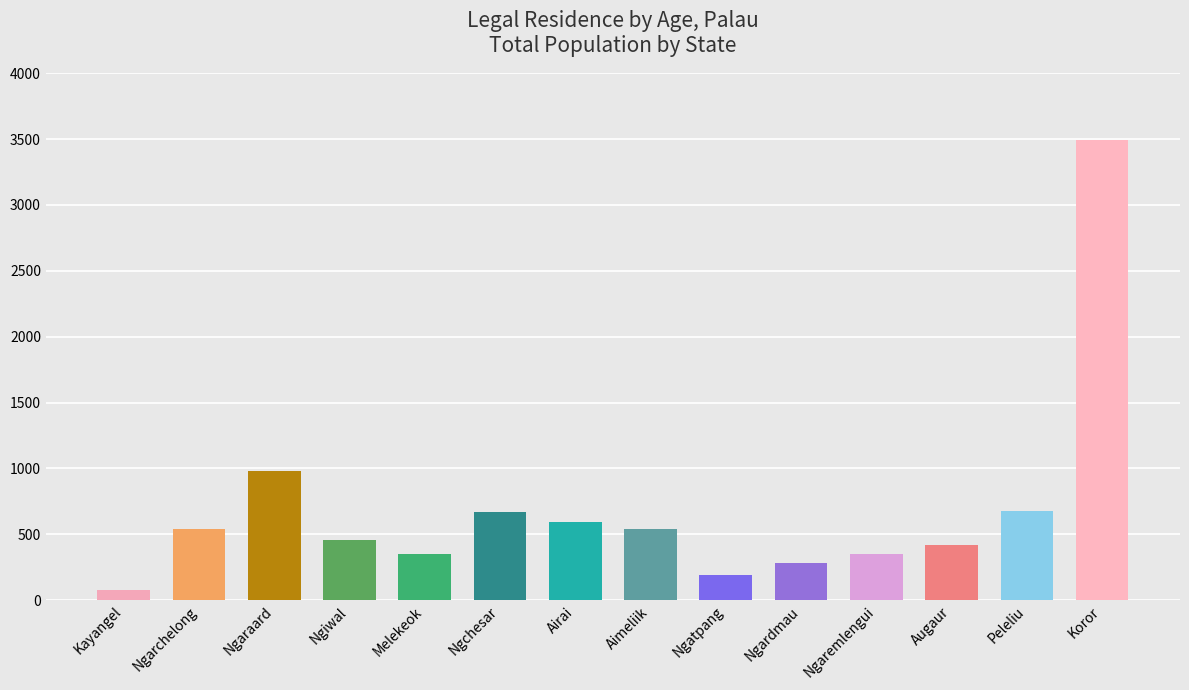

Approximately how many times larger is the value at Melekeok compared to Ngatpang?

1.8